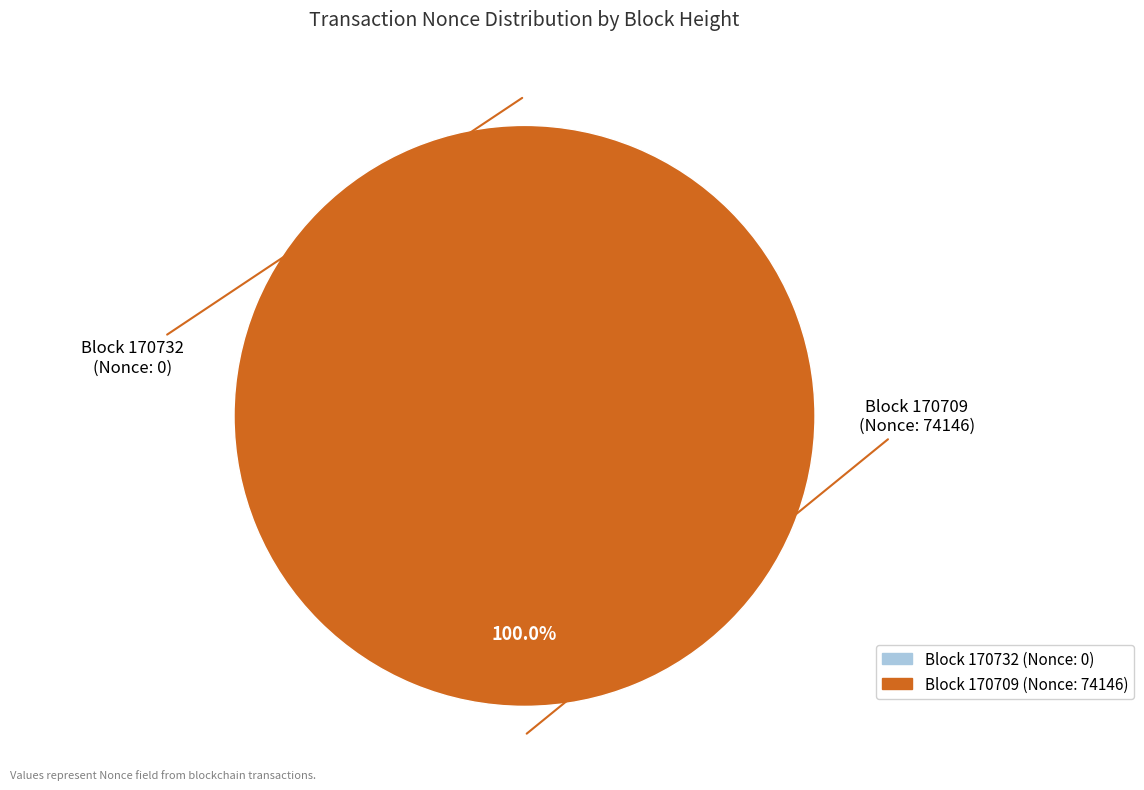

Combined, what portion of the pie is 170732 and 170709?

100.0%